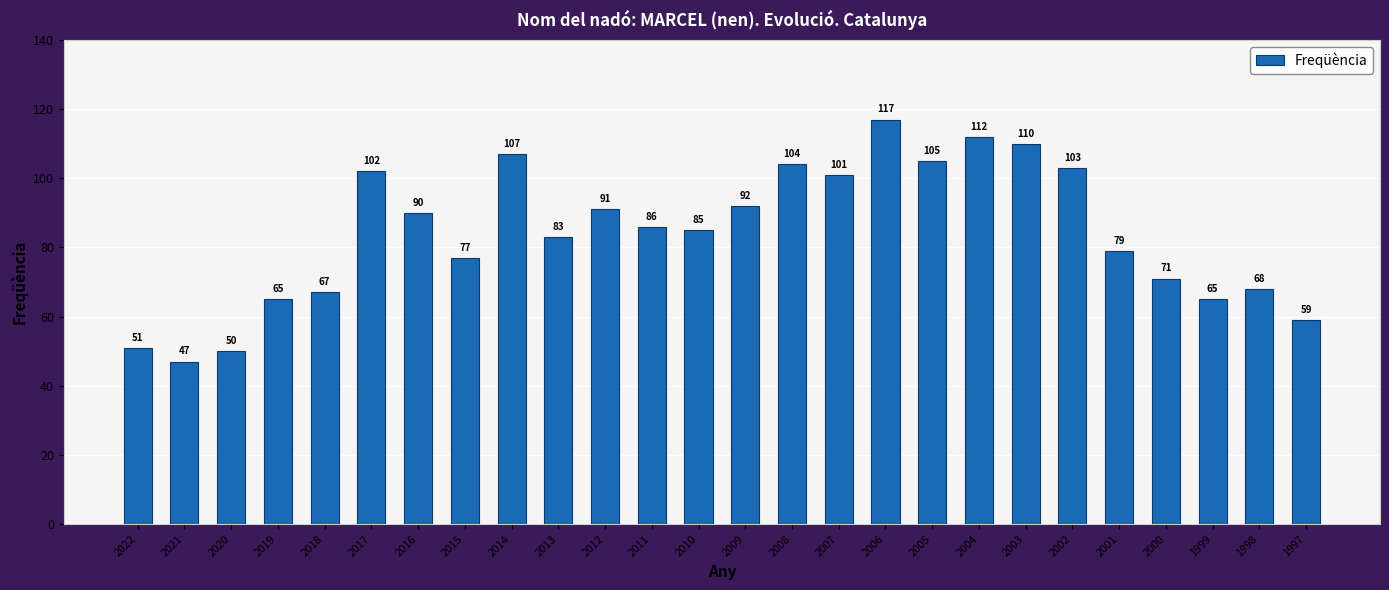

What is the maximum value shown in the chart?

117